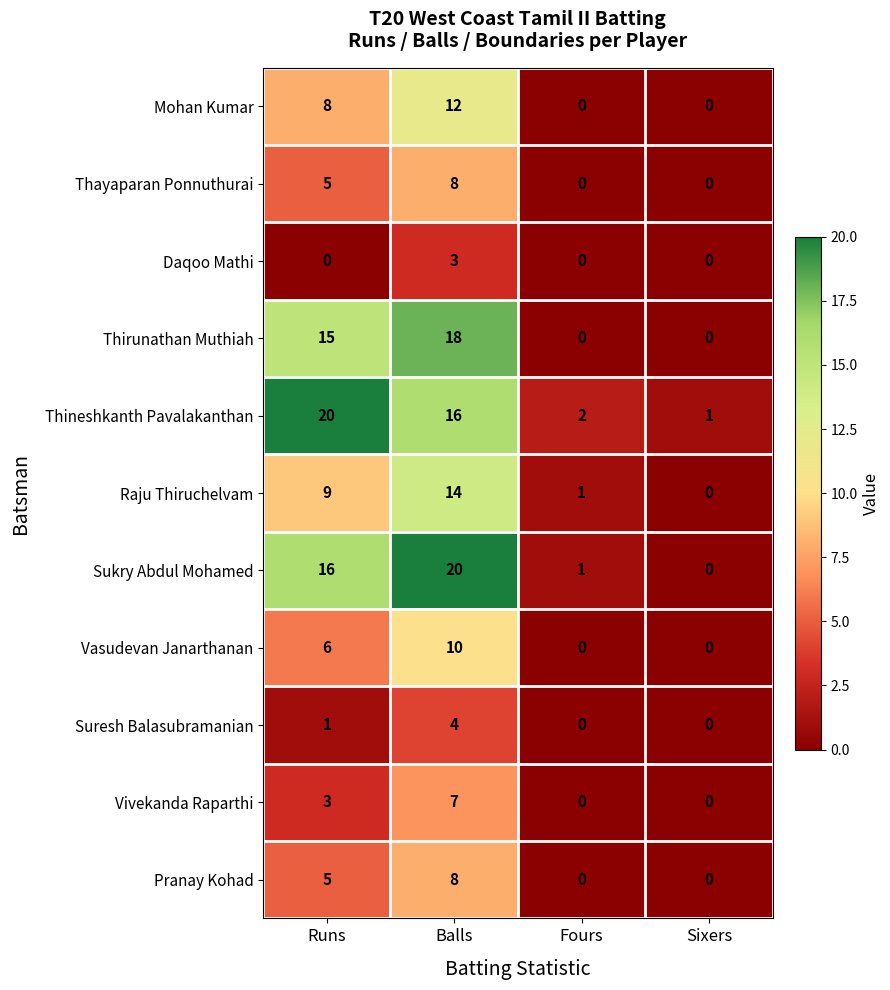

Where is Vasudevan Janarthanan nearest to the value 5?

Runs